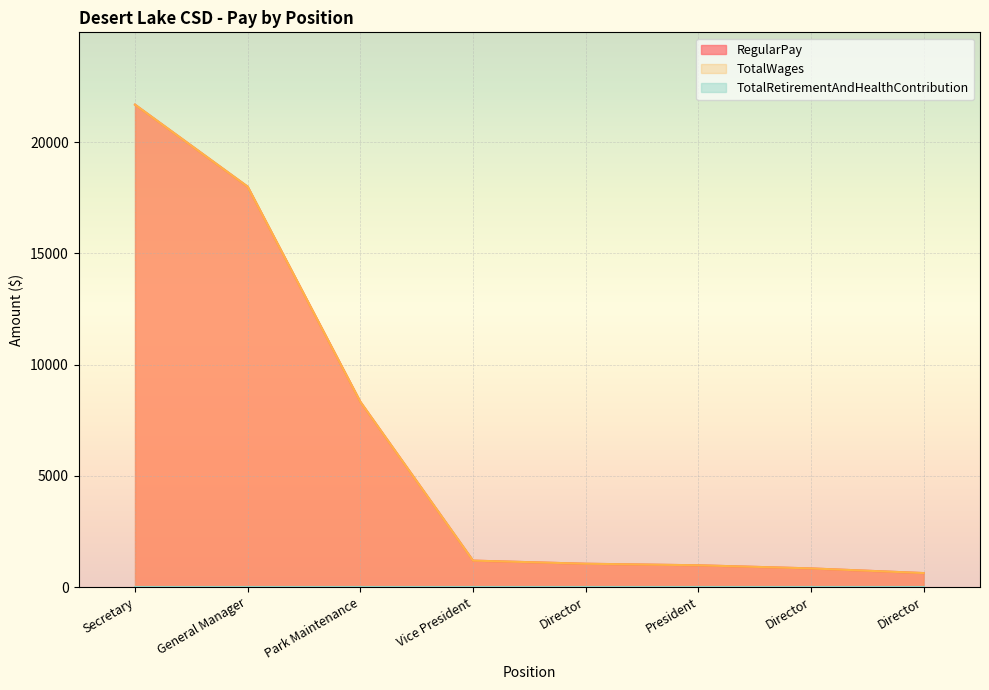

True or false: TotalWages and RegularPay cross at least once.

False